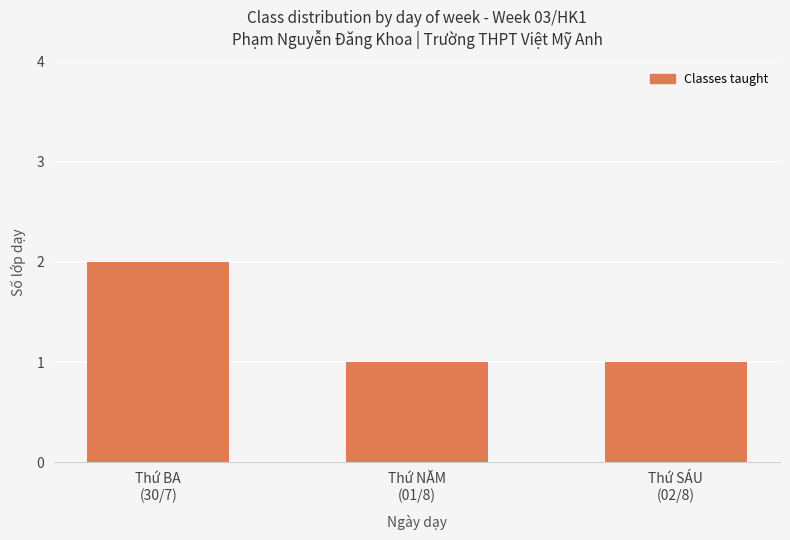

What is the greatest value displayed?

2